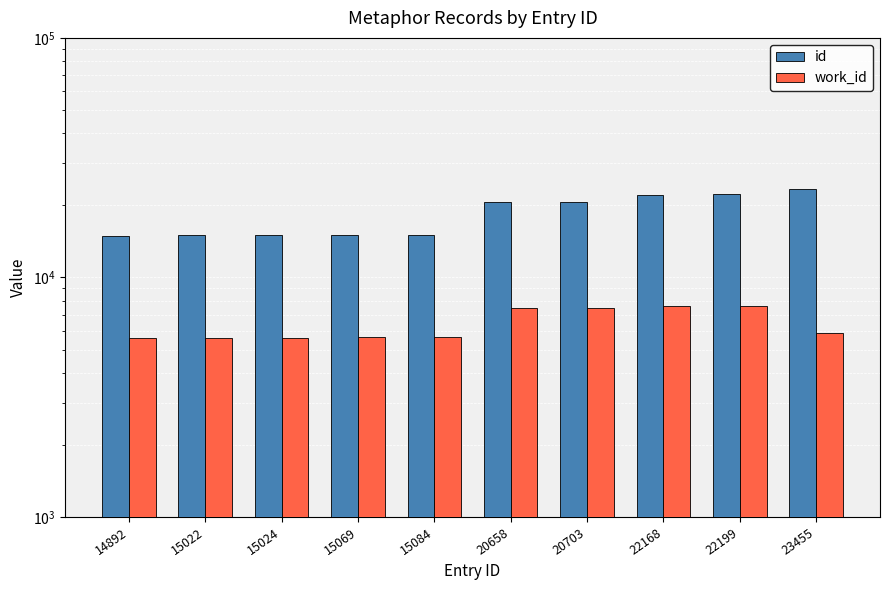

What value does the work_id series have at 20703, to the nearest 10?

7440